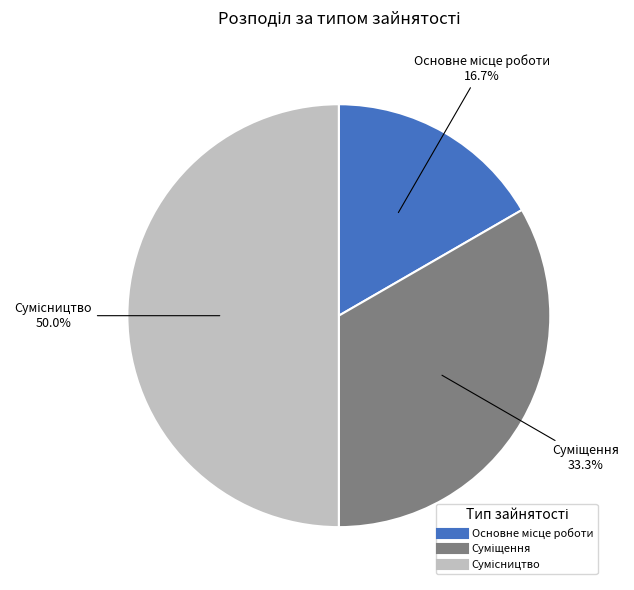

To the nearest percent, what portion does Суміщення represent?

33%